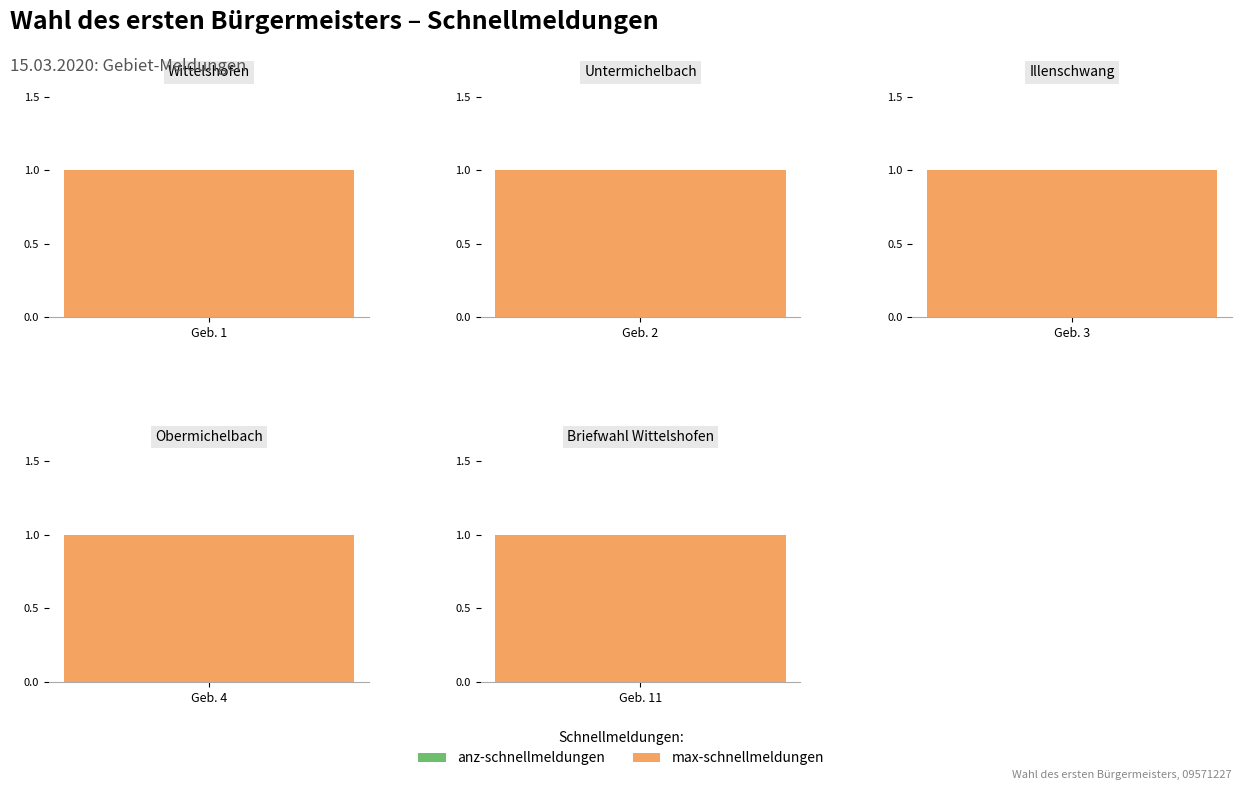

What is the approximate value of max-schnellmeldungen at 2?

1